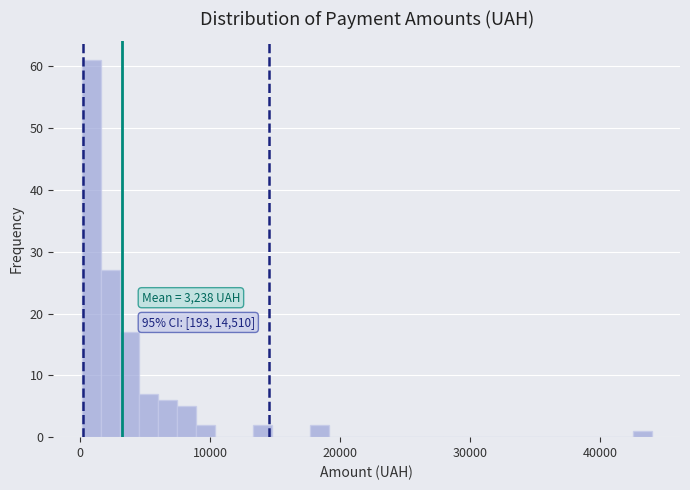

Around what value on the x-axis is the tallest bar? Give the approximate position of its centre, as read against the axis.

1000